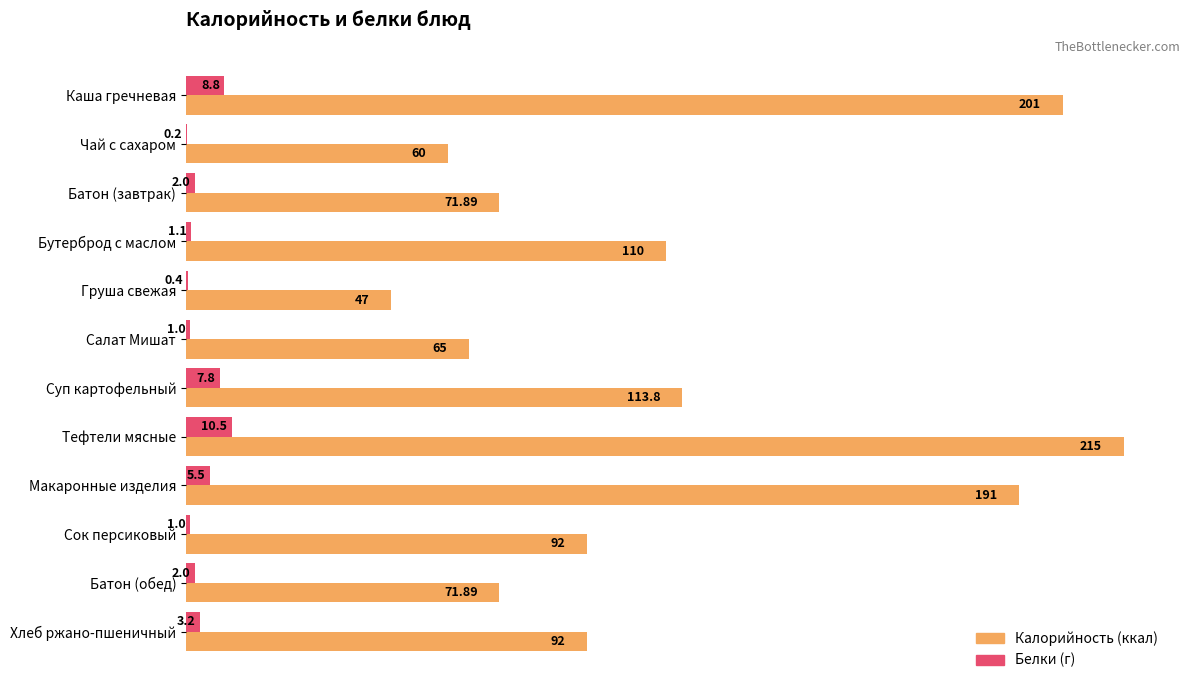

At which category is the sum across all series the highest?

Тефтели мясные